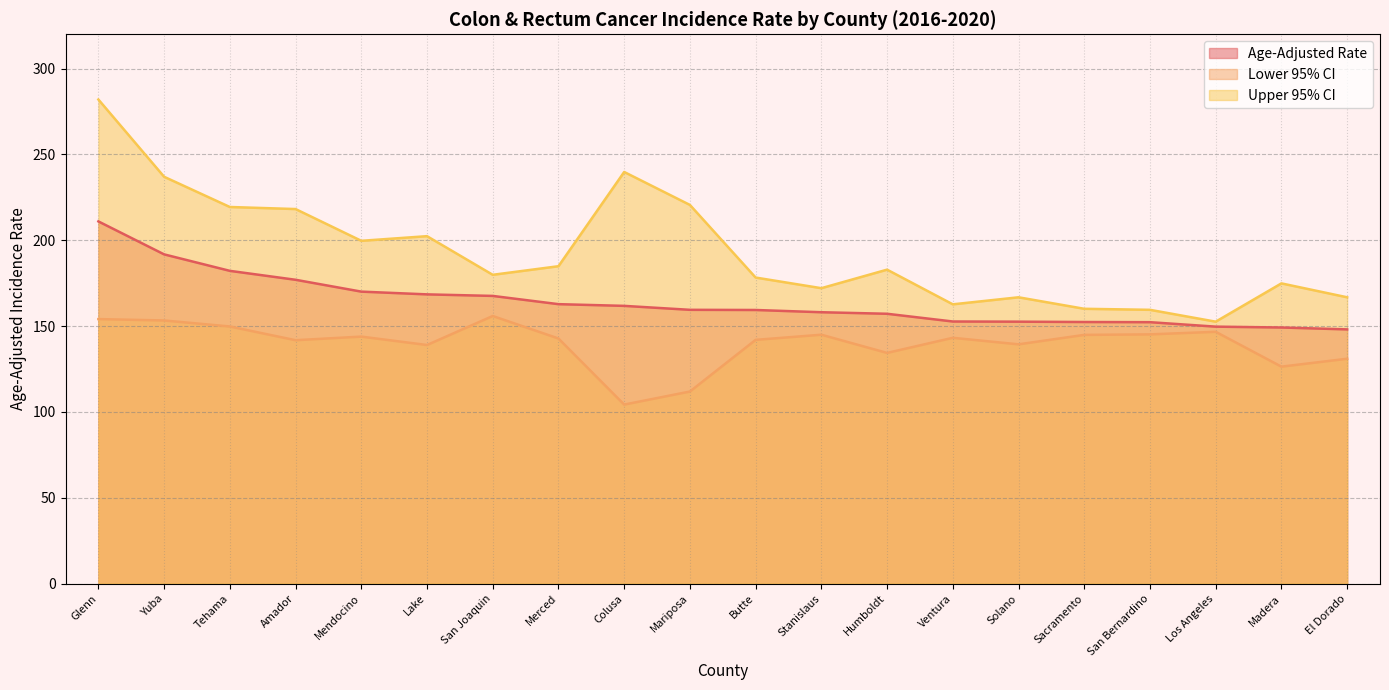

Is the value of Age-Adjusted Rate at Glenn greater than the value of Lower 95% CI at Amador?

Yes